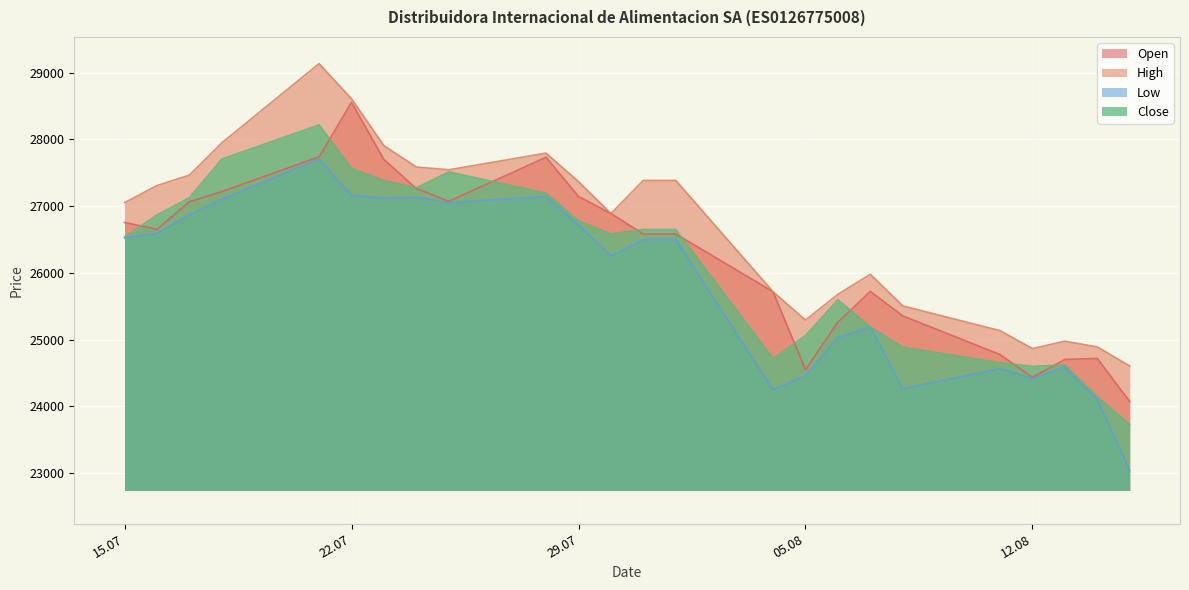

Between 16.07.2025 and 28.07.2025, which series saw the biggest shift?

Open